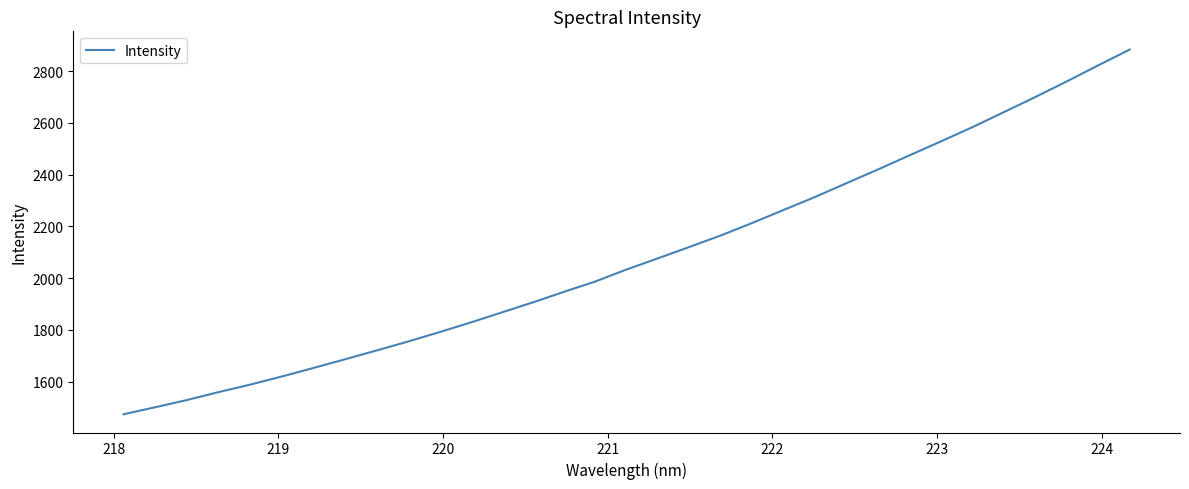

What is the difference between the maximum and minimum values?

1408.5